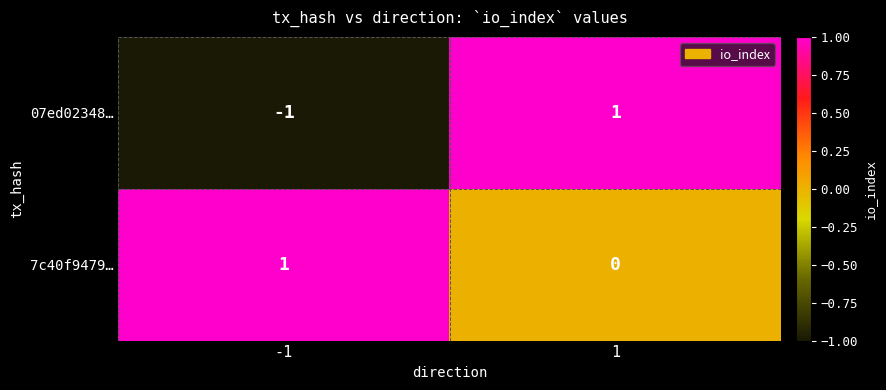

How many data points in 07ed02348… are less than 1?

1